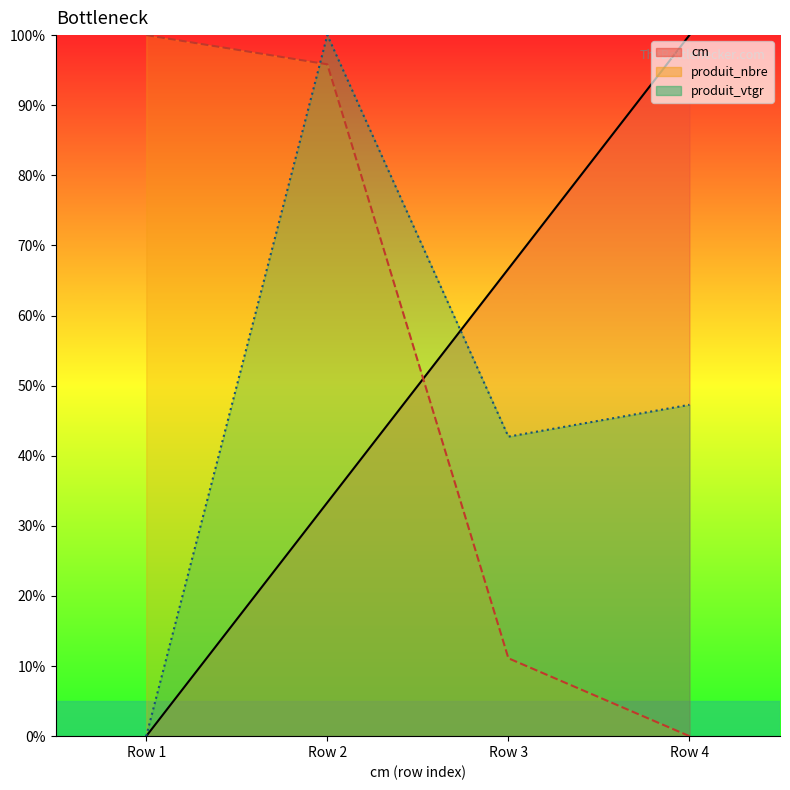

Does the chart have visible grid lines?

No